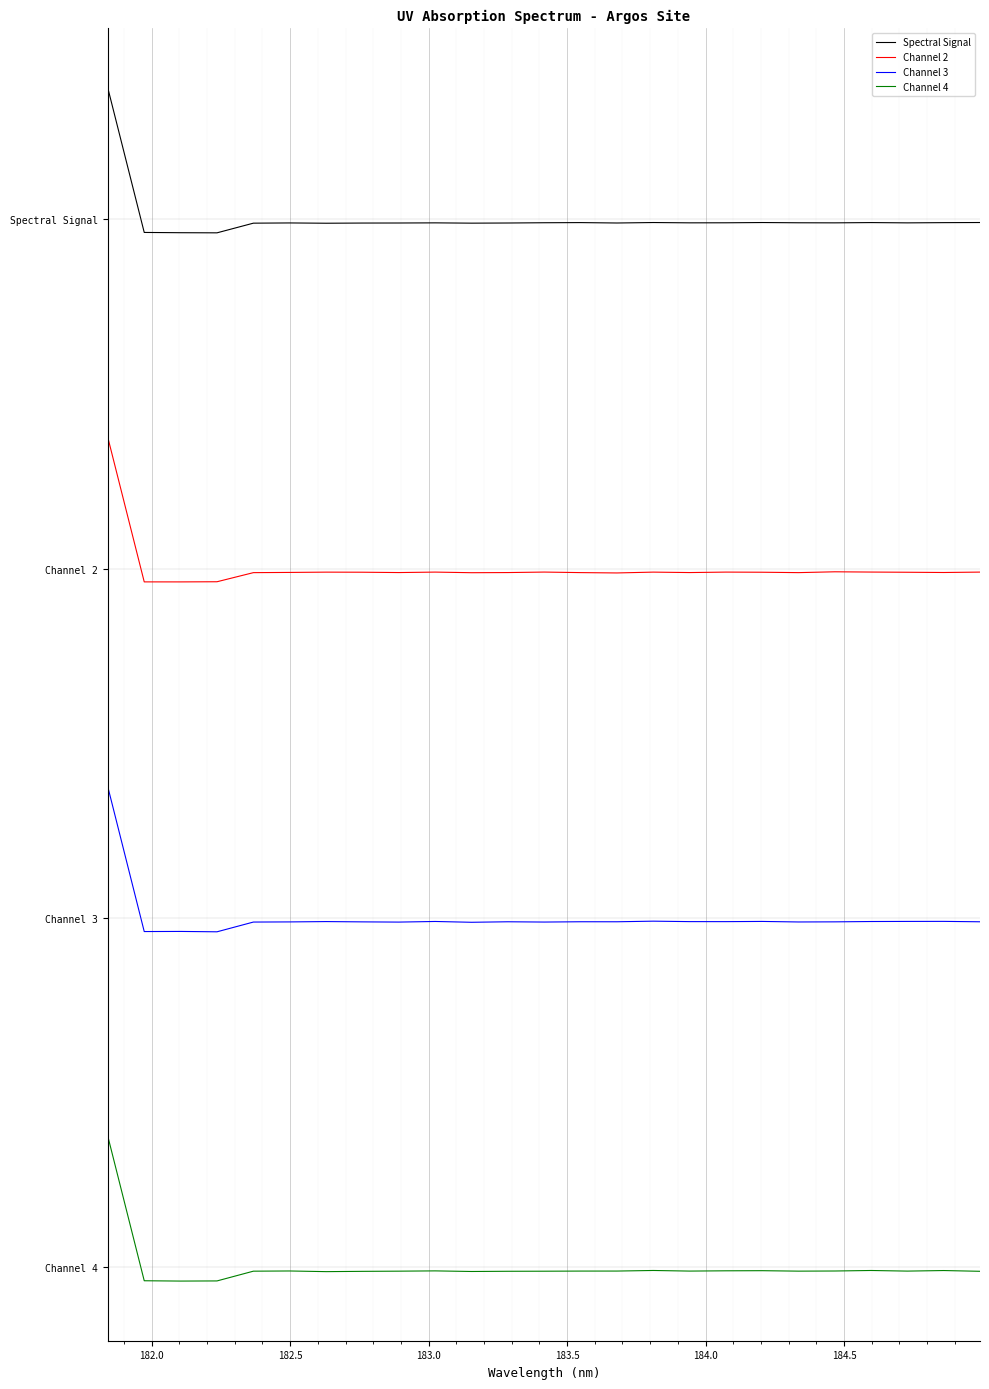

What is the difference between the maximum and second lowest values in the Channel 2 series?

33.0